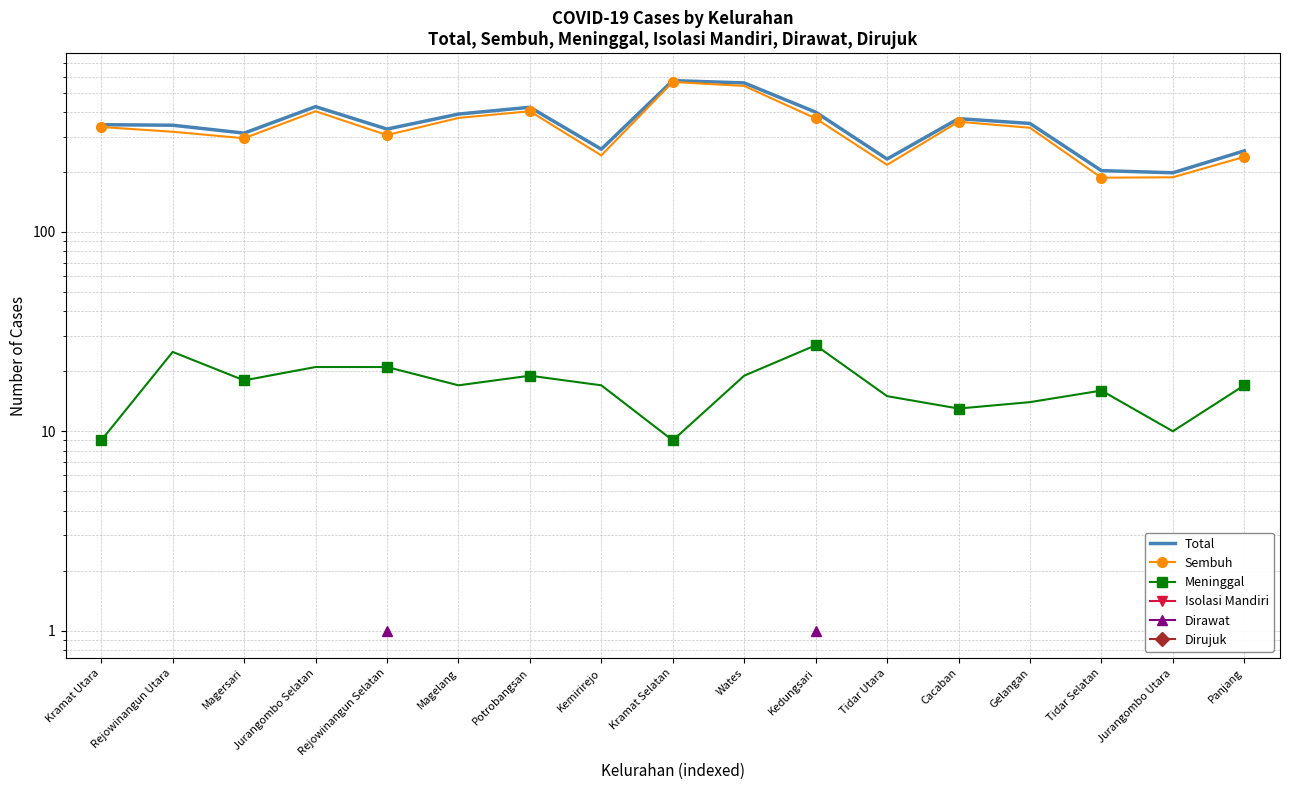

At which category does the chart reach its peak across all series?

Kramat Selatan